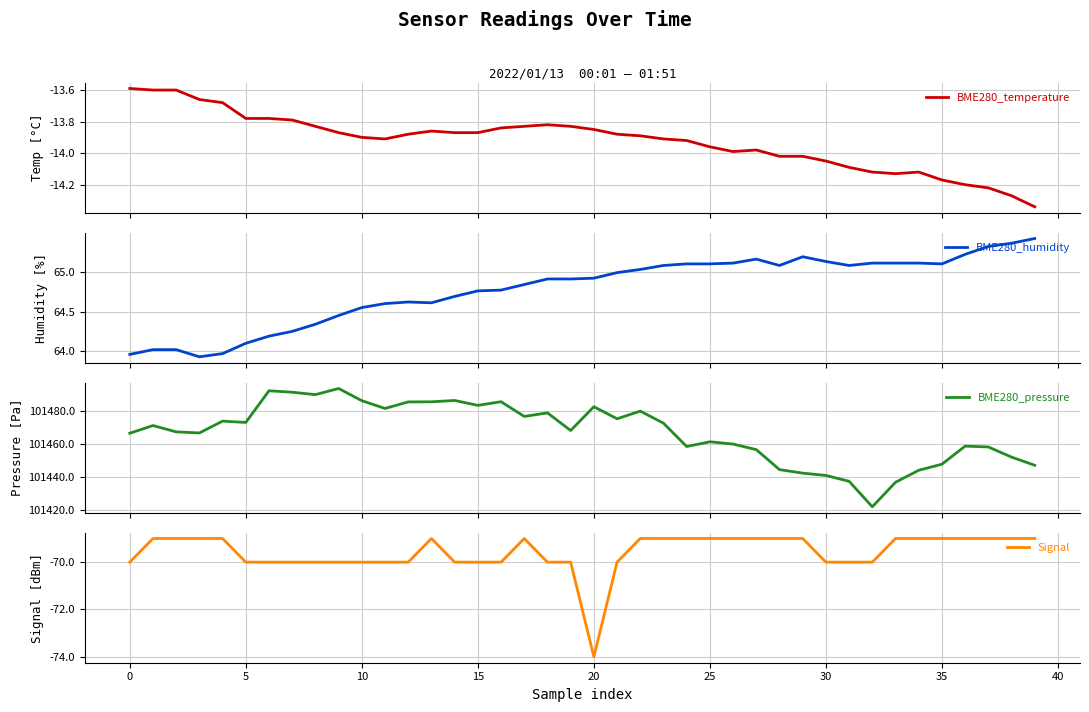

At which label does Signal reach its minimum?

20